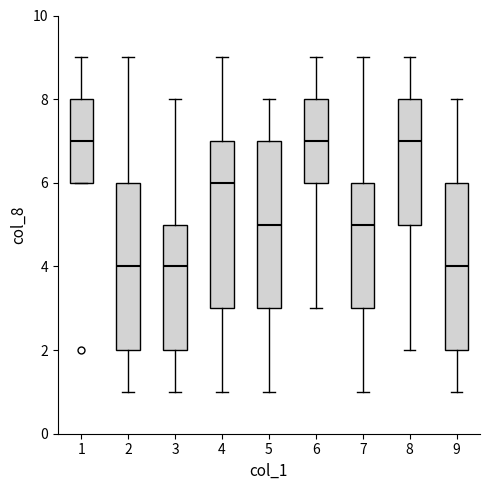

Where is the upper edge of the box at x = 8 on the y-axis? The values are not printed on the chart, so give them approximately, as read against the axis.

8